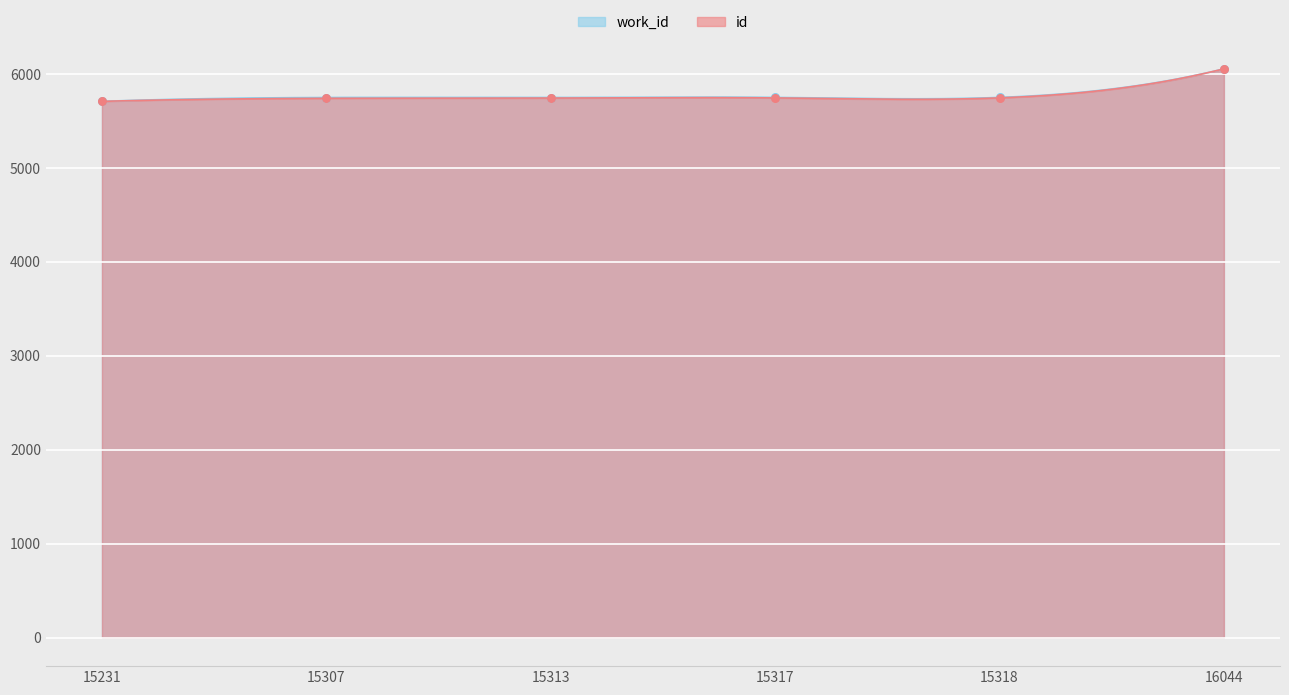

Which series reaches the minimum Y coordinate?

work_id